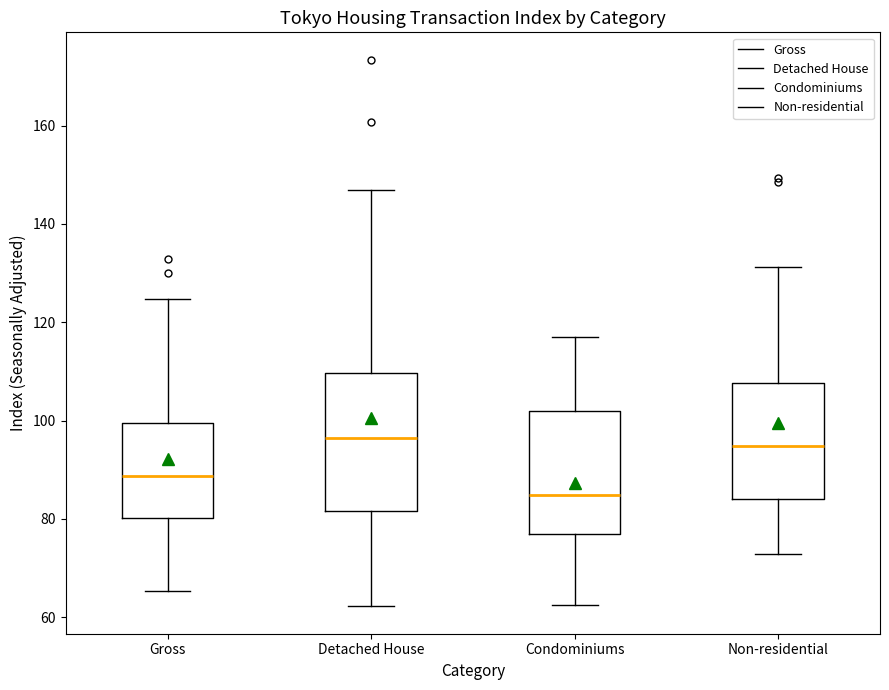

Reading left to right, read every box against the y-axis: the position of its median line, the range the box covers, and the ends of its whiskers. The values are not printed on the chart, so give them approximately, as read against the axis.

Gross: median 88, box 80 to 100, whiskers 66 to 124
Detached House: median 96, box 82 to 110, whiskers 62 to 146
Condominiums: median 84, box 76 to 102, whiskers 62 to 118
Non-residential: median 94, box 84 to 108, whiskers 72 to 132